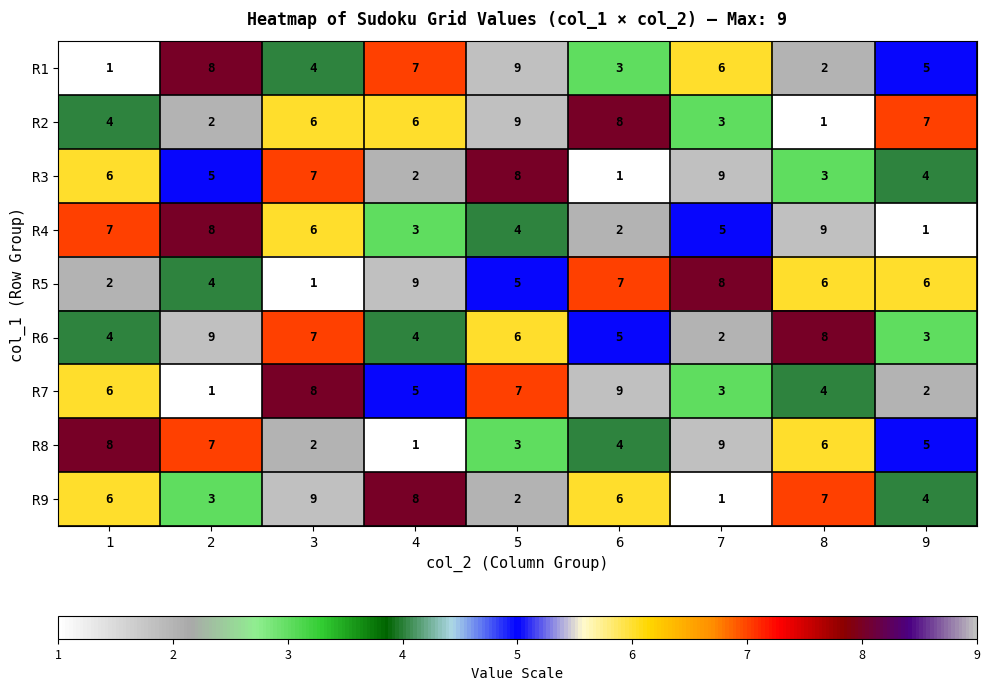

List the labels in order of R4 value, smallest first.

9, 6, 4, 5, 7, 3, 1, 2, 8